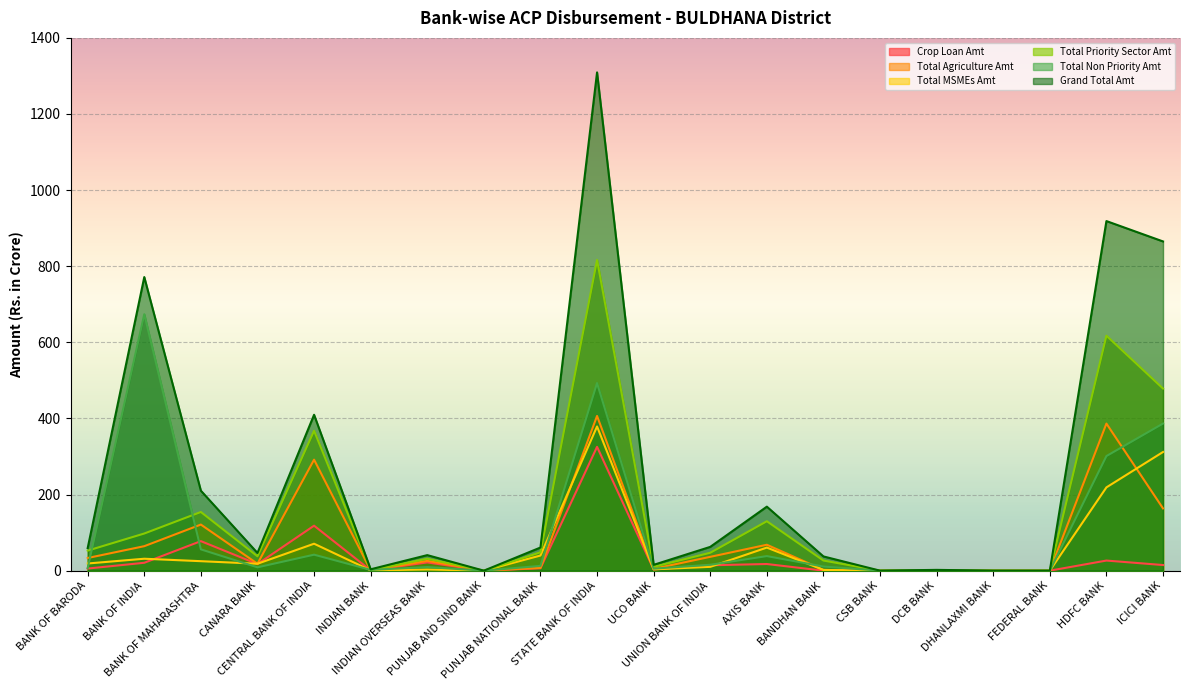

Between BANK OF BARODA and CENTRAL BANK OF INDIA, which series saw the biggest shift?

Grand Total Amt